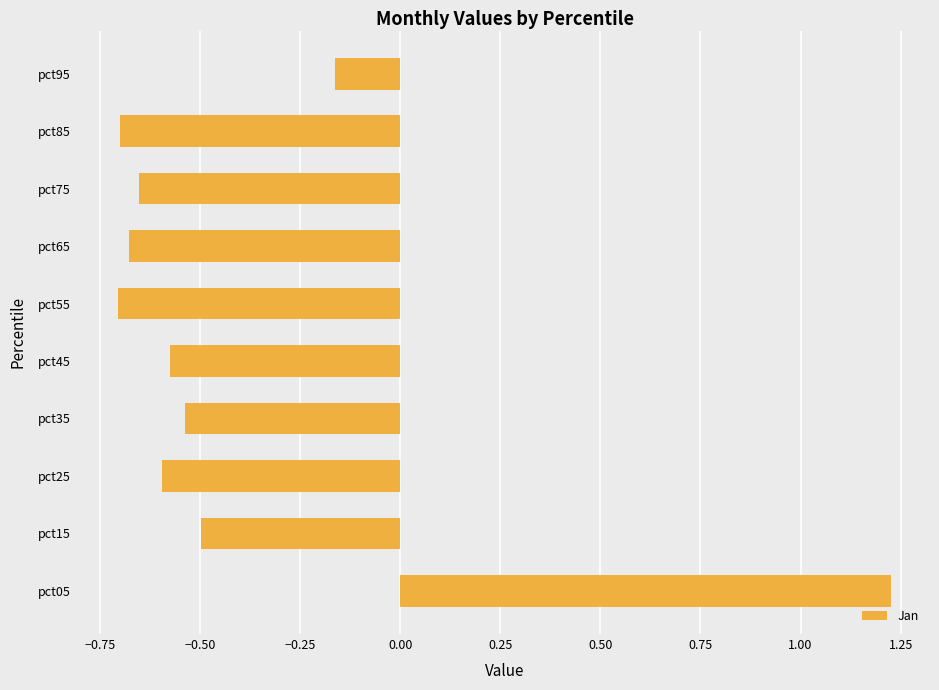

True or false: the data shows -0.5 at pct35.

True